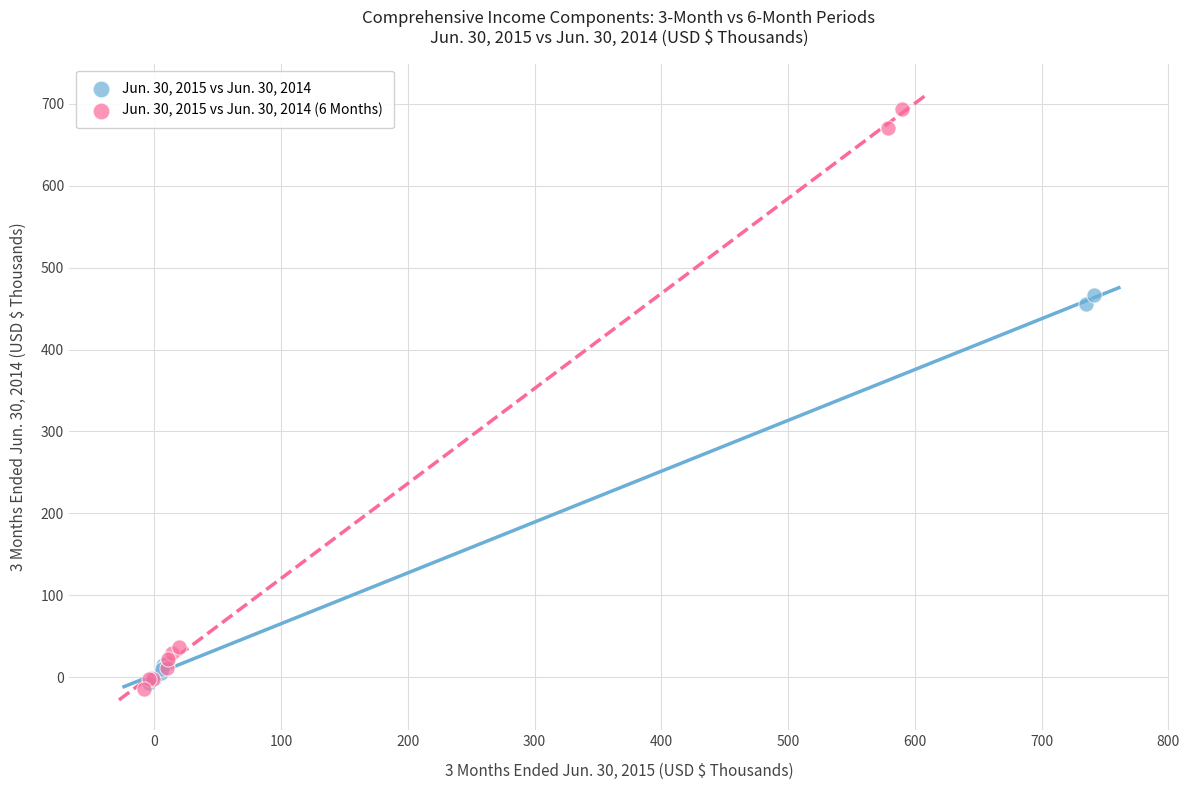

Which series contains the highest Y value?

Jun. 30, 2015 vs Jun. 30, 2014 (6 Months)